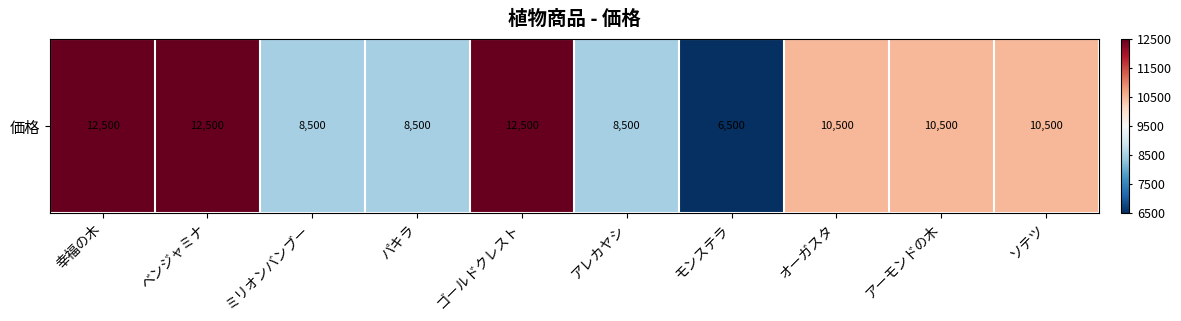

List the labels in order of value, smallest first.

モンステラ, ミリオンバンブー, パキラ, アレカヤシ, オーガスタ, アーモンドの木, ソテツ, 幸福の木, ベンジャミナ, ゴールドクレスト